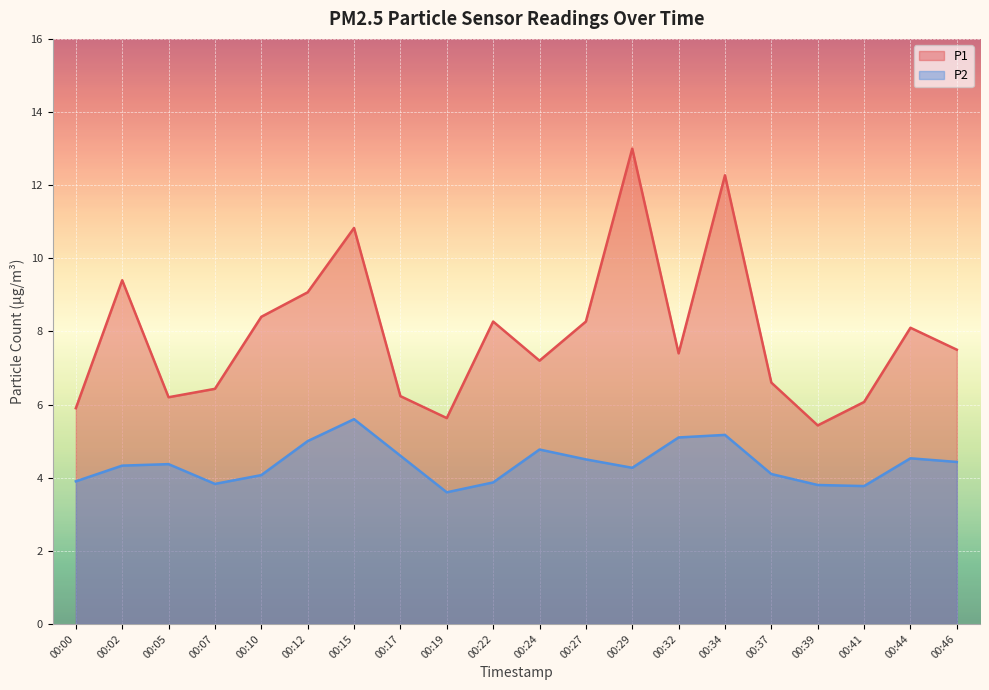

What are all the series names shown in the legend?

P1, P2